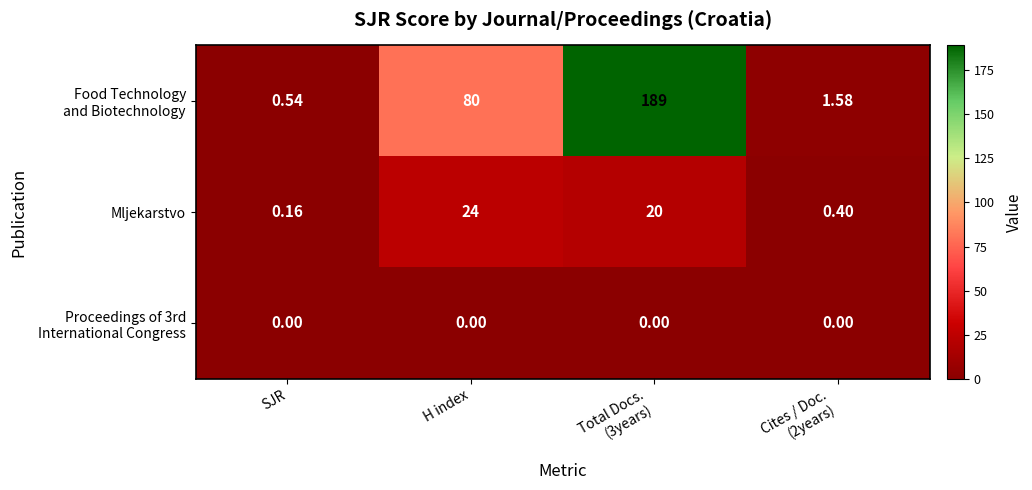

What is the greatest value displayed?

189.0